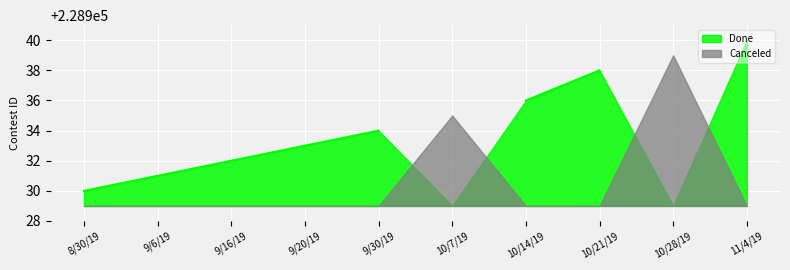

The value at 9/30/19 is 368423. True or false?

False